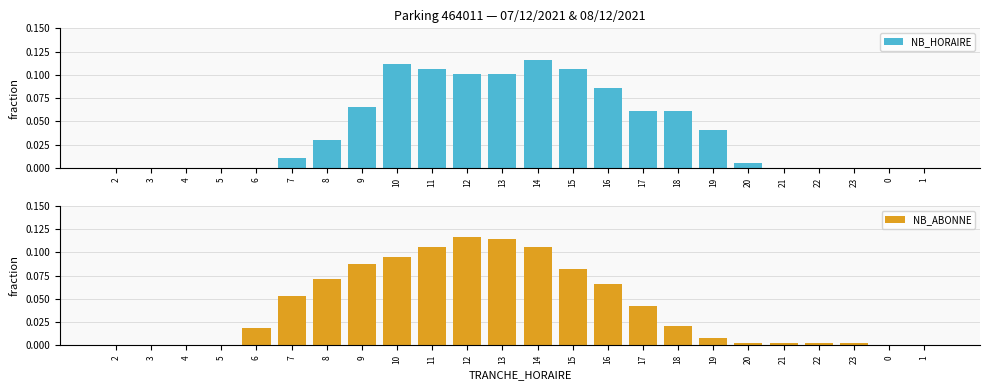

Count the number of data series in this chart.

2